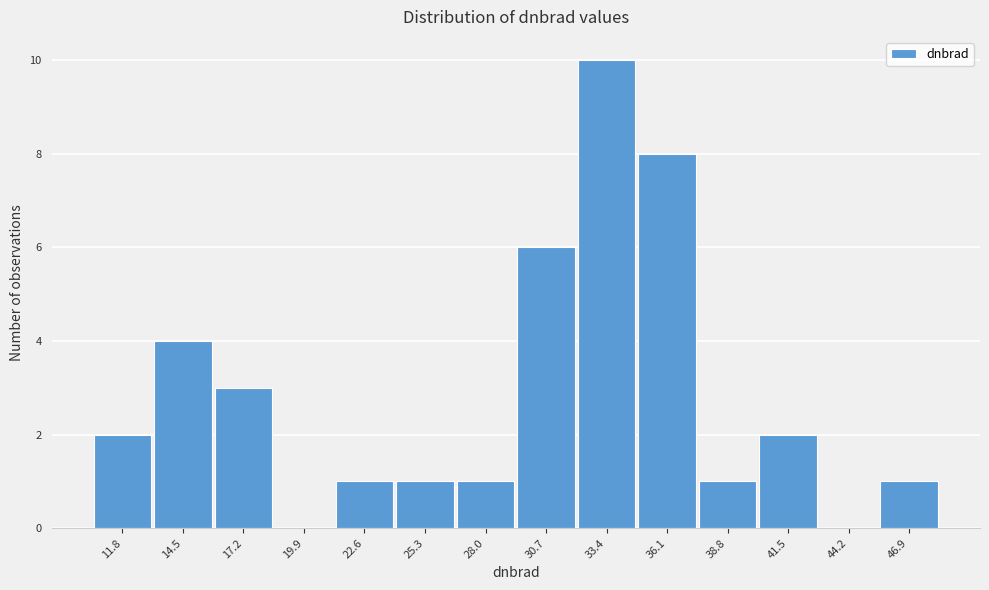

Which range on the x-axis has the tallest bar?

32.0 to 34.5